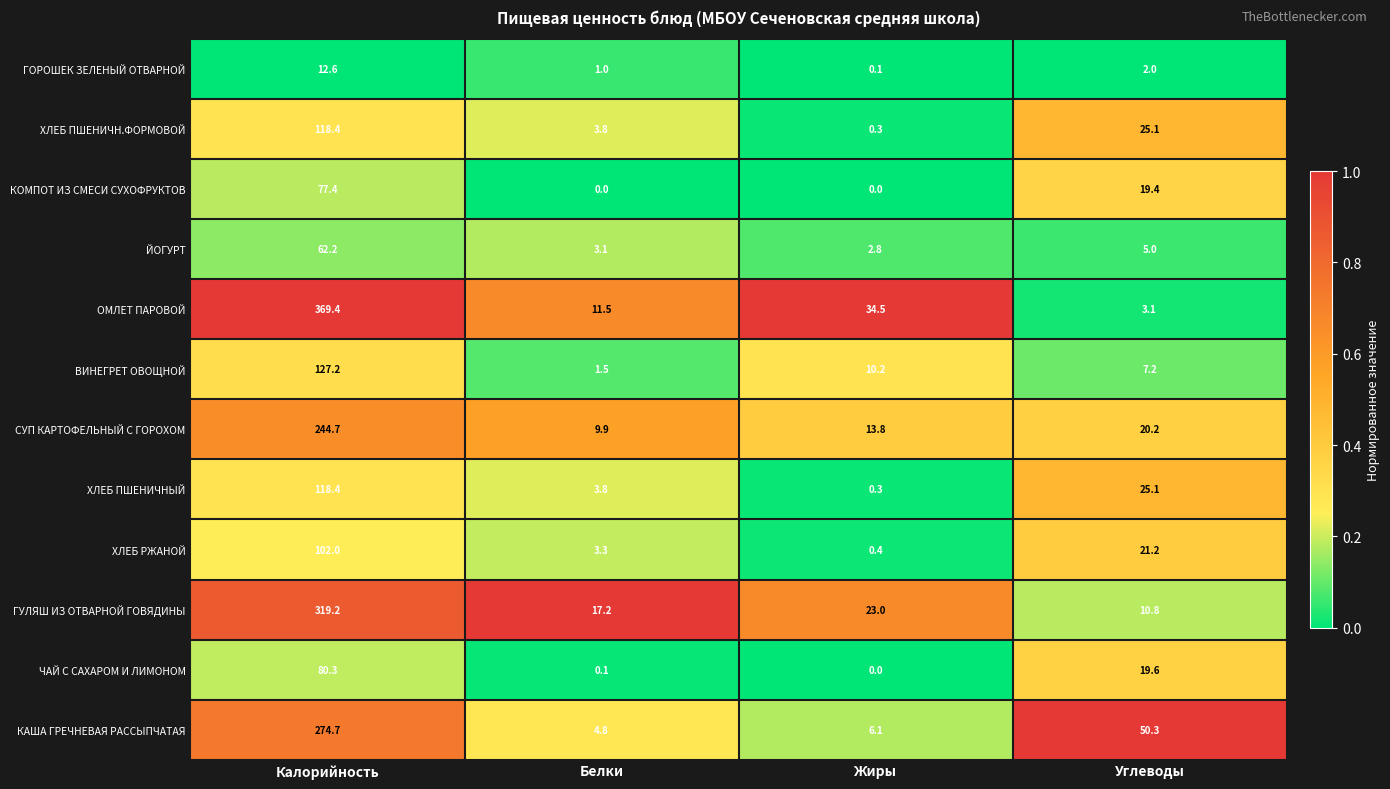

The value of ВИНЕГРЕТ ОВОЩНОЙ at Калорийность is 226.3. True or false?

False